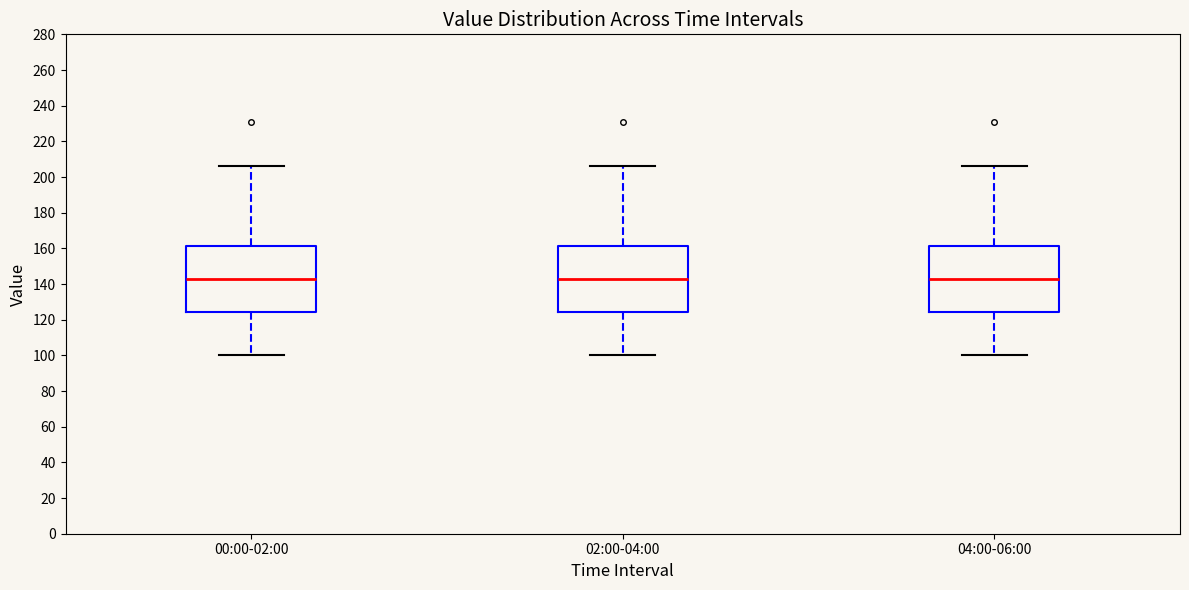

Reading left to right, transcribe this box plot: for each box, give where its median line is, the range the box spans, and where its two whiskers end, as read against the y-axis. The values are not printed on the chart, so give them approximately, as read against the axis.

00:00-02:00: median 142, box 124 to 162, whiskers 100 to 206
02:00-04:00: median 142, box 124 to 162, whiskers 100 to 206
04:00-06:00: median 142, box 124 to 162, whiskers 100 to 206